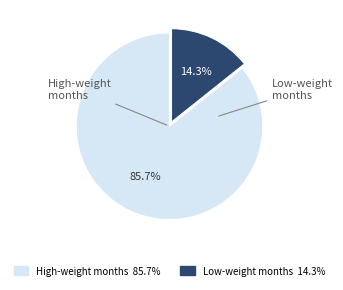

Is there a majority slice in this chart?

Yes